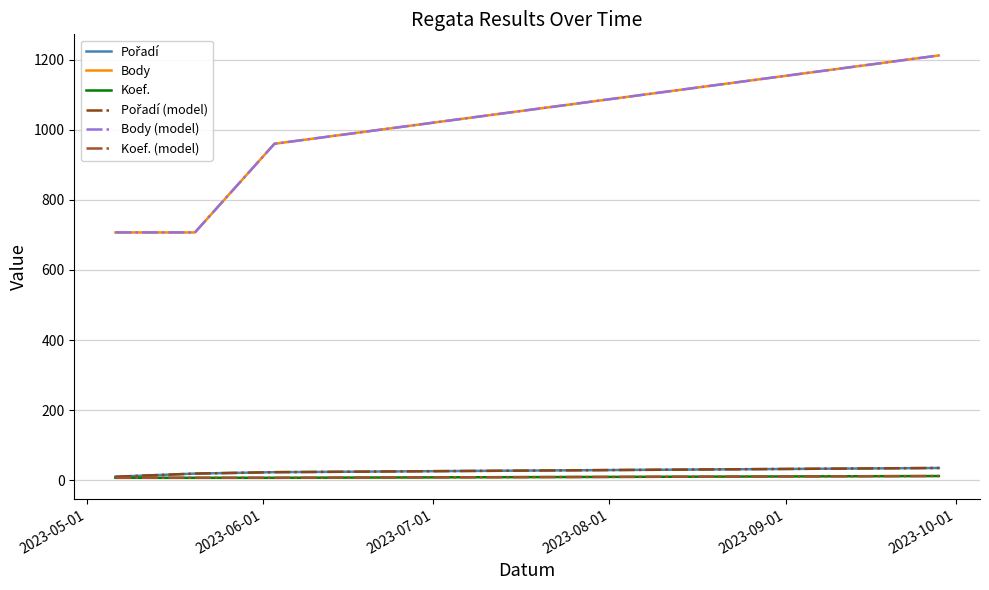

Reading left to right, extract all data points from this chart.

Pořadí: 10	19	23	35
Body: 707	707	960	1212
Koef.: 7	7	7	12
Pořadí (model): 10	19	23	35
Body (model): 707	707	960	1212
Koef. (model): 7	7	7	12